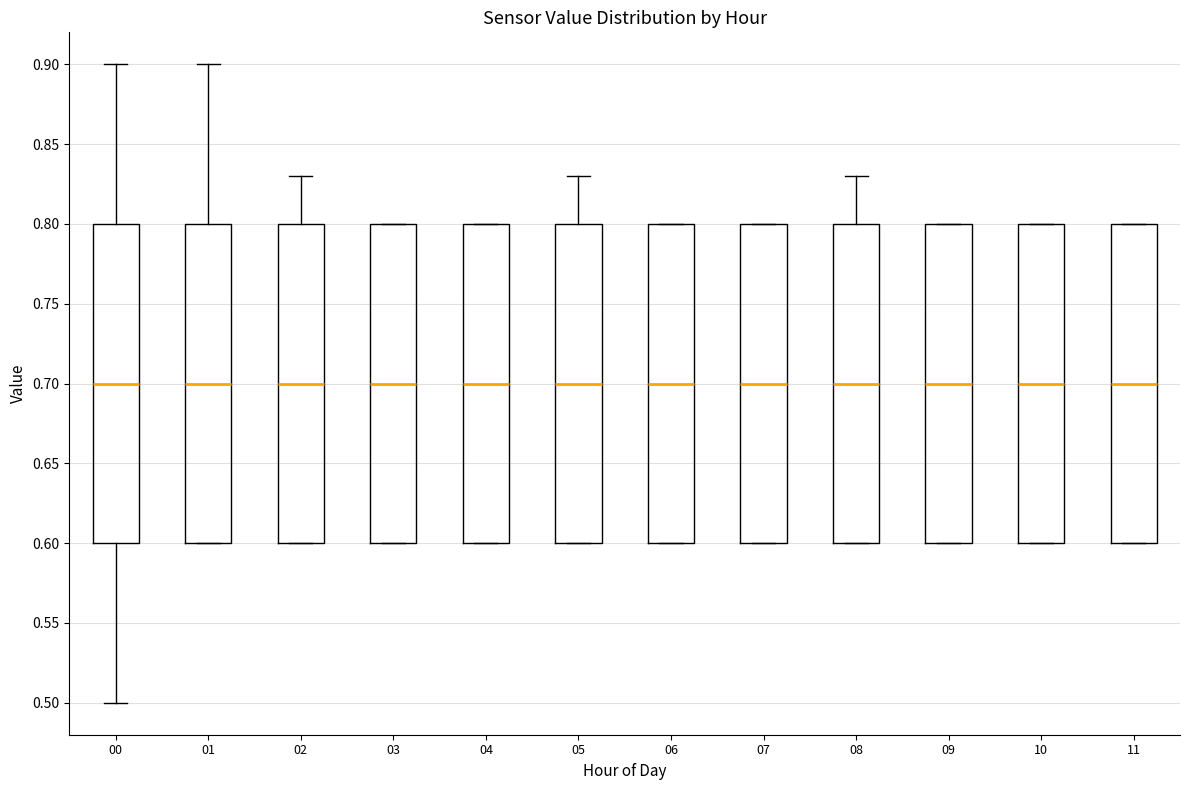

Reading left to right, read every box against the y-axis: the position of its median line, the range the box covers, and the ends of its whiskers. The values are not printed on the chart, so give them approximately, as read against the axis.

00: median 0.70, box 0.60 to 0.80, whiskers 0.50 to 0.90
01: median 0.70, box 0.60 to 0.80, whiskers 0.60 to 0.90
02: median 0.70, box 0.60 to 0.80, whiskers 0.60 to 0.83
03: median 0.70, box 0.60 to 0.80, whiskers 0.60 to 0.80
04: median 0.70, box 0.60 to 0.80, whiskers 0.60 to 0.80
05: median 0.70, box 0.60 to 0.80, whiskers 0.60 to 0.83
06: median 0.70, box 0.60 to 0.80, whiskers 0.60 to 0.80
07: median 0.70, box 0.60 to 0.80, whiskers 0.60 to 0.80
08: median 0.70, box 0.60 to 0.80, whiskers 0.60 to 0.83
09: median 0.70, box 0.60 to 0.80, whiskers 0.60 to 0.80
10: median 0.70, box 0.60 to 0.80, whiskers 0.60 to 0.80
11: median 0.70, box 0.60 to 0.80, whiskers 0.60 to 0.80